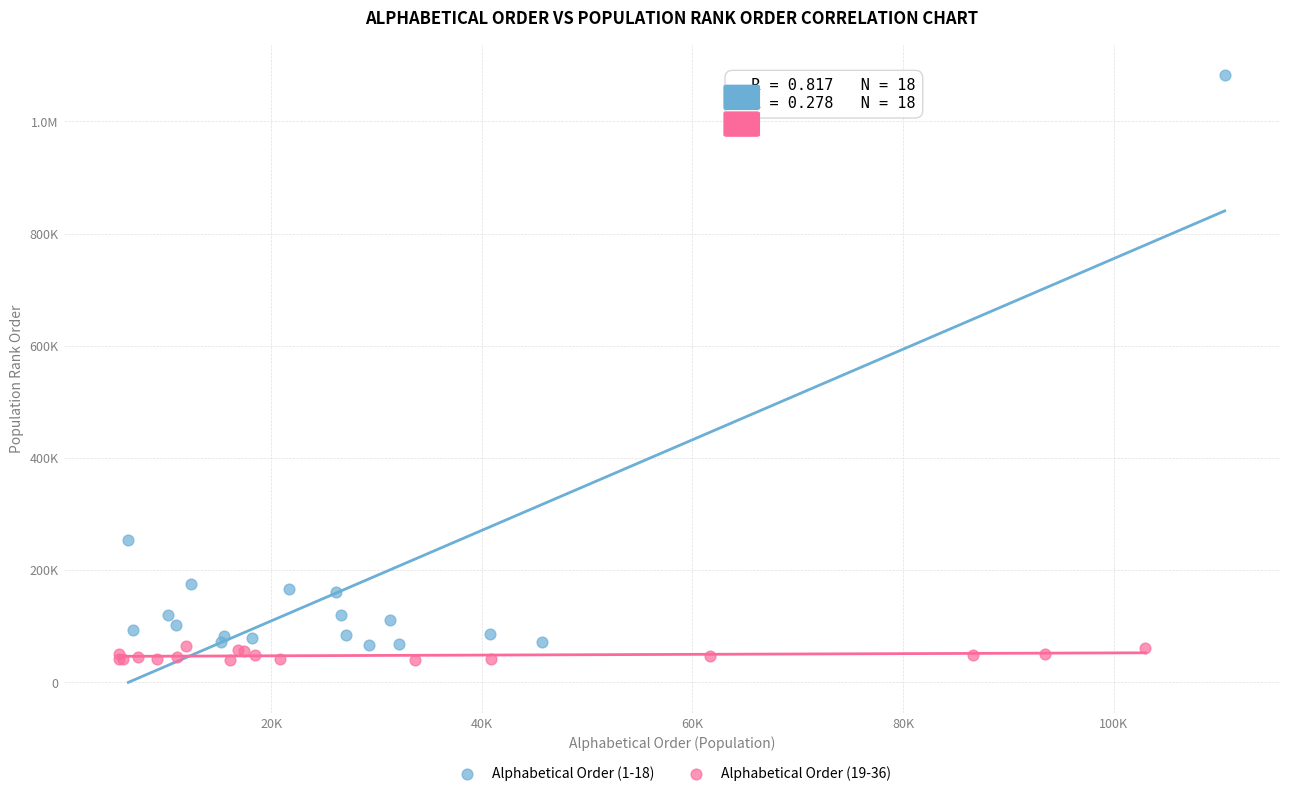

What are all the series names shown in the legend?

Alphabetical Order (1-18), Alphabetical Order (19-36)